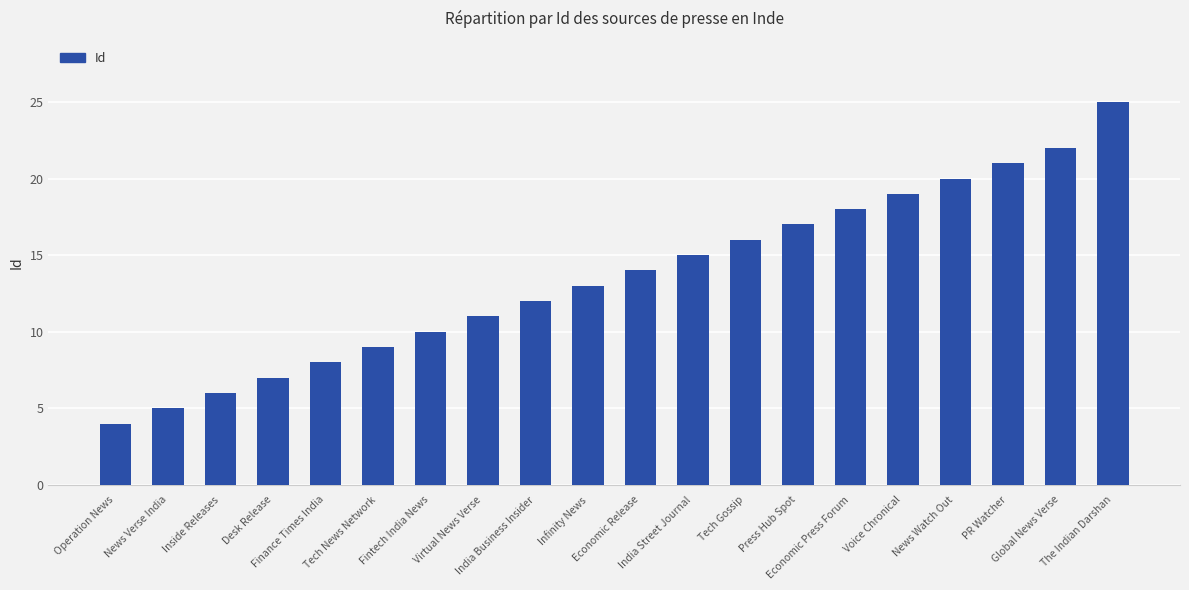

What position from the right is News Watch Out?

4